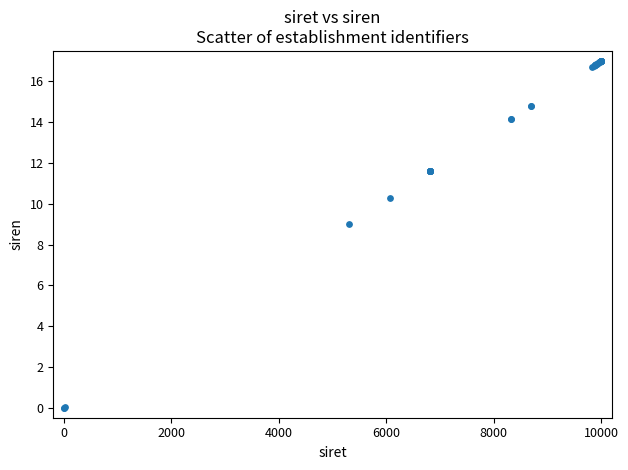

What Y value in the scatter plot is closest to 8?

9.0